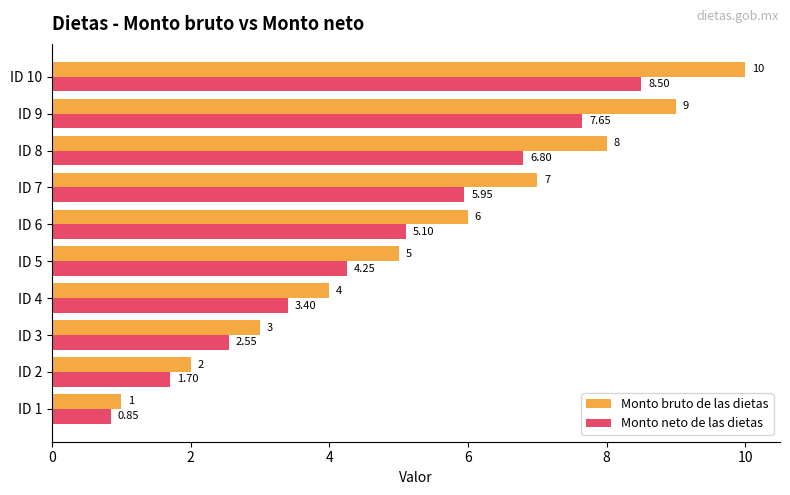

Which series has the largest range (max minus min)?

Monto bruto de las dietas